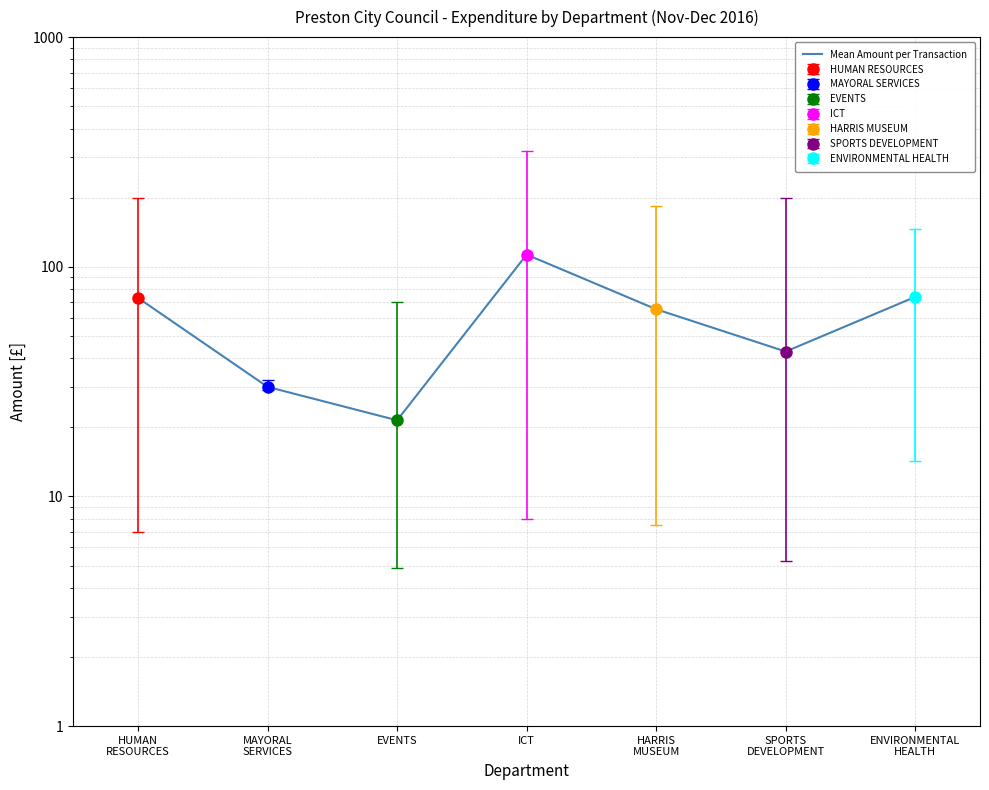

True or false: the data shows 100.0 at ENVIRONMENTAL
HEALTH.

False